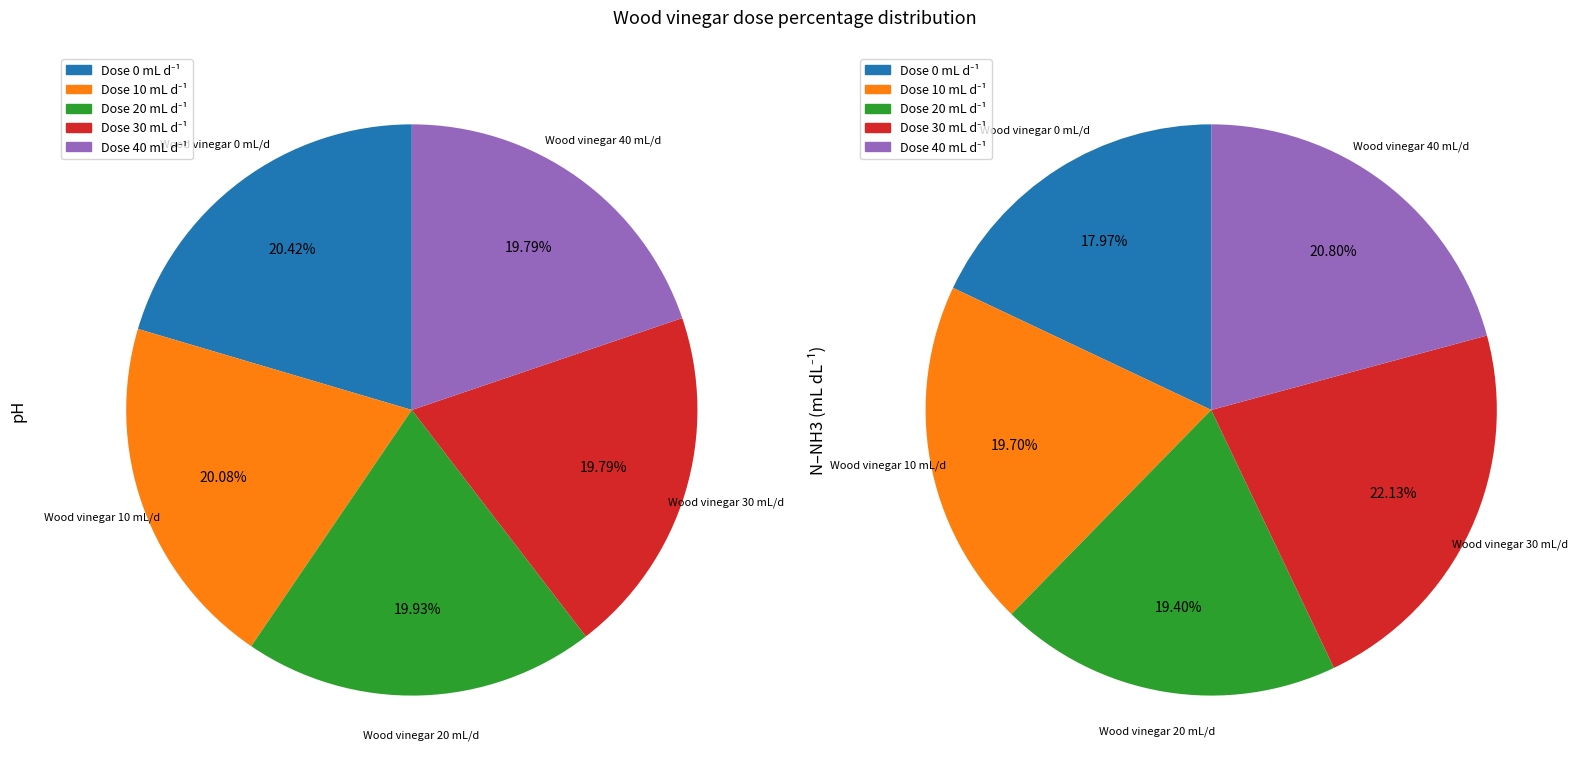

Is there a majority slice in this chart?

No